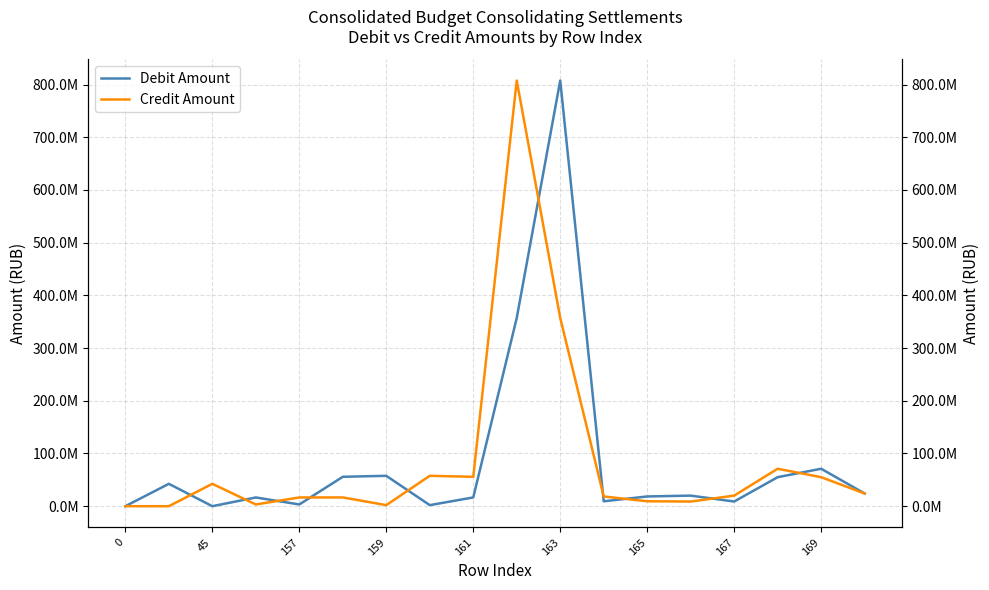

True or false: Debit Amount has more than 1 interior local peaks.

True